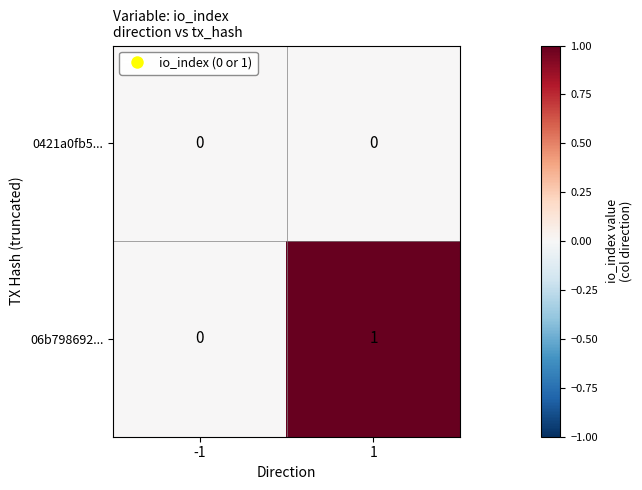

Rank the series by their average value, from lowest to highest.

0421a0fb5..., 06b798692...